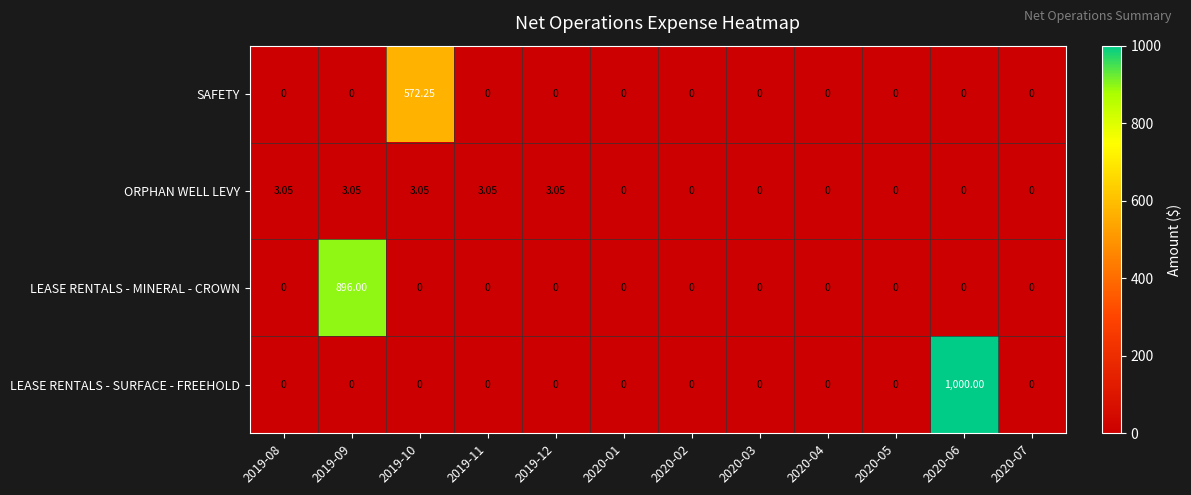

List the series in order of their peak value, highest first.

LEASE RENTALS - SURFACE - FREEHOLD, LEASE RENTALS - MINERAL - CROWN, SAFETY, ORPHAN WELL LEVY